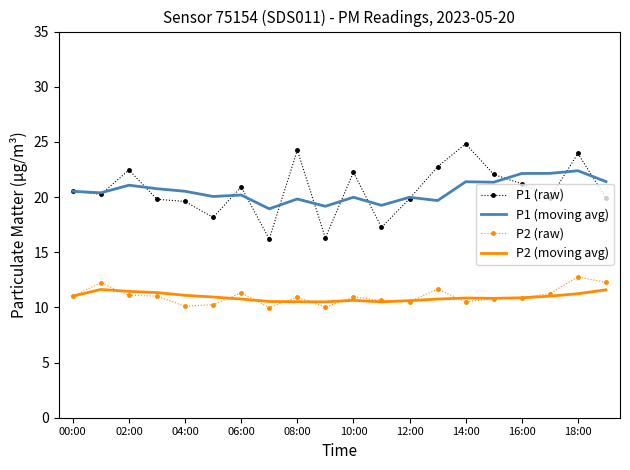

In P2 (raw), how many points are higher than both neighbors (excluding endpoints)?

6